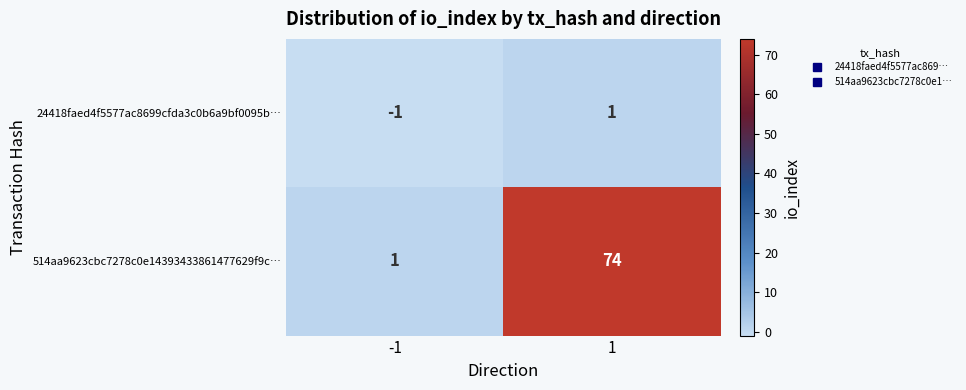

Is it true that 24418faed4f5577ac8699cfda3c0b6a9bf0095b… equals 0 at 1?

False